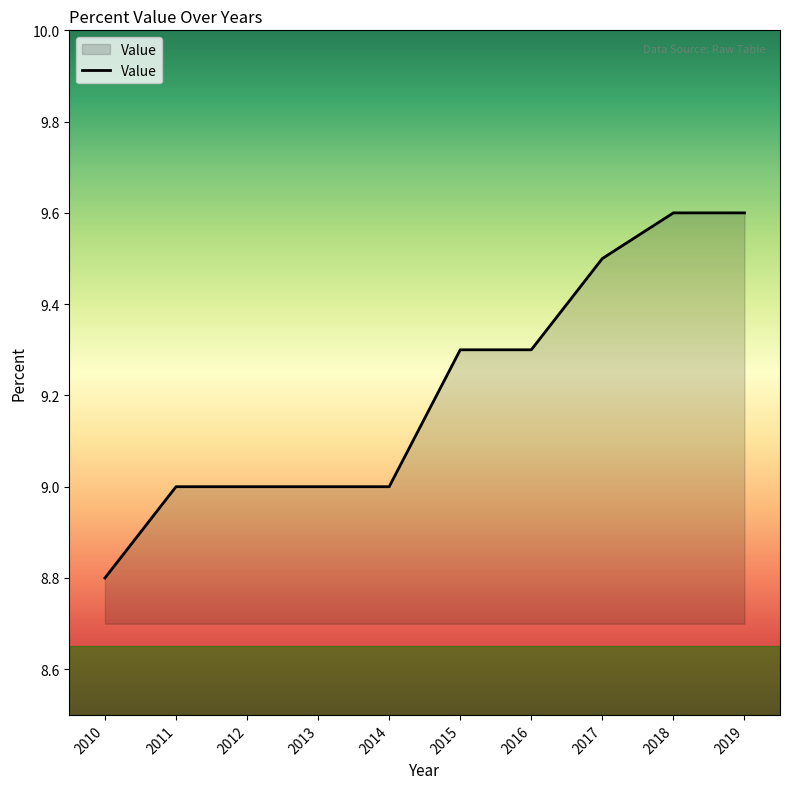

What is the minimum value shown in the chart?

8.8